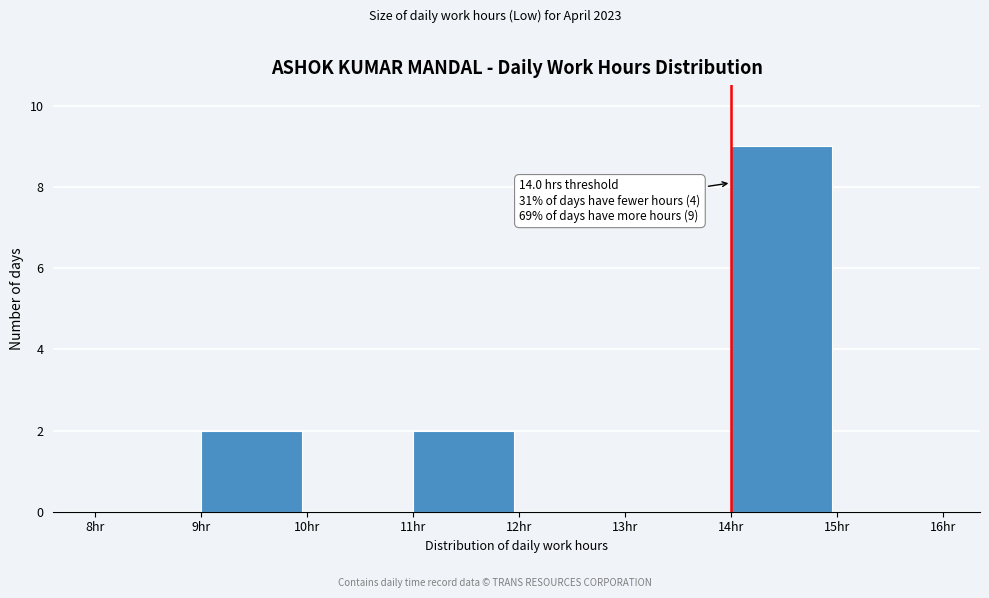

Over which range of the x-axis is the bar tallest?

14 to 15